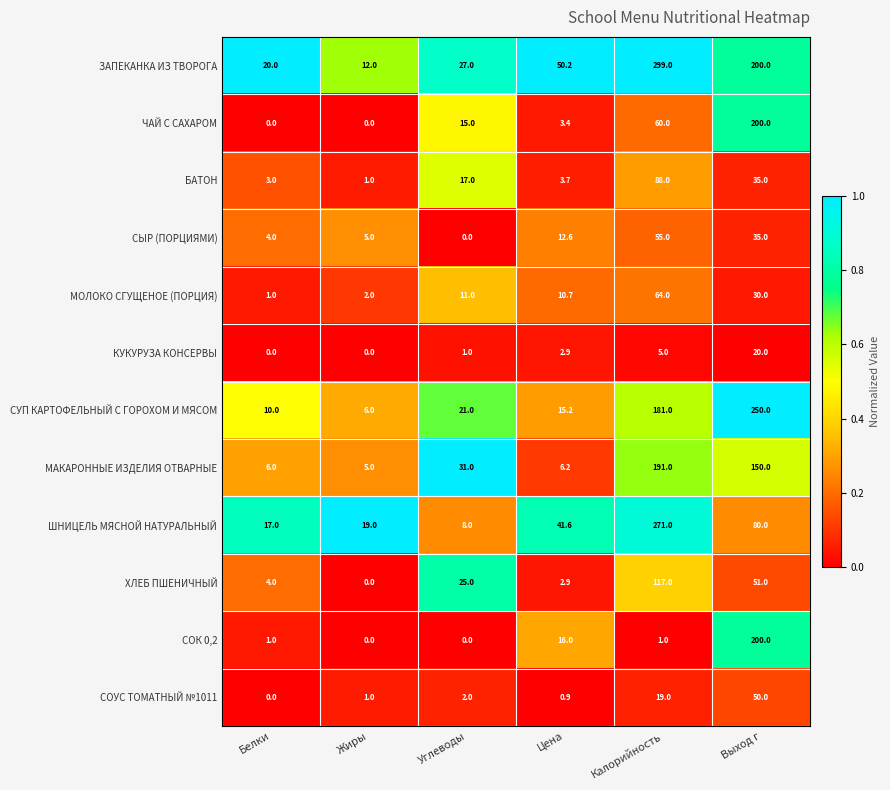

Rank the series at Калорийность from highest to lowest value.

ЗАПЕКАНКА ИЗ ТВОРОГА, ШНИЦЕЛЬ МЯСНОЙ НАТУРАЛЬНЫЙ, МАКАРОННЫЕ ИЗДЕЛИЯ ОТВАРНЫЕ, СУП КАРТОФЕЛЬНЫЙ С ГОРОХОМ И МЯСОМ, ХЛЕБ ПШЕНИЧНЫЙ, БАТОН, МОЛОКО СГУЩЕНОЕ (ПОРЦИЯ), ЧАЙ С САХАРОМ, СЫР (ПОРЦИЯМИ), СОУС ТОМАТНЫЙ №1011, КУКУРУЗА КОНСЕРВЫ, СОК 0,2